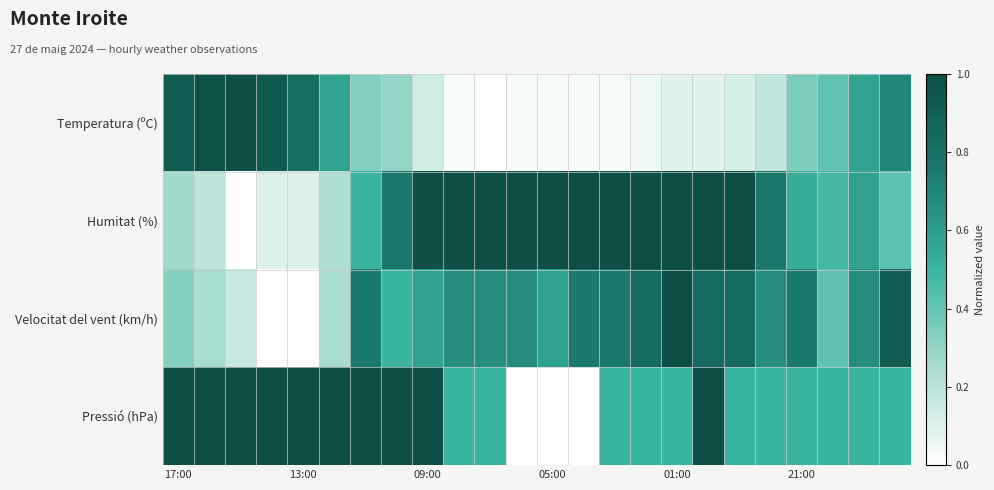

Which series has the largest total across all categories?

Humitat (%)